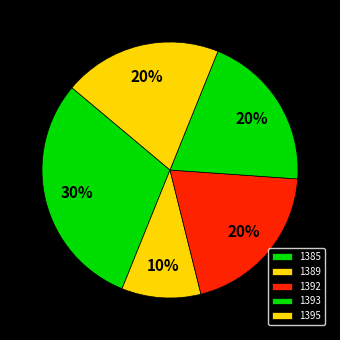

Which has a higher value, 1395 or 1392?

1395